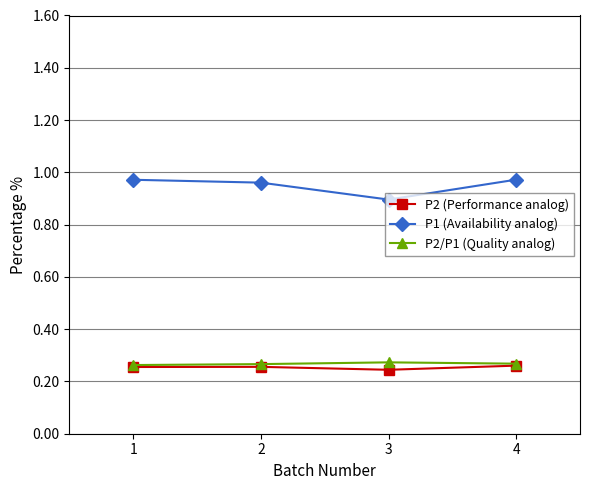

Is it true that P1 (Availability analog) equals 0.7 at 4?

False